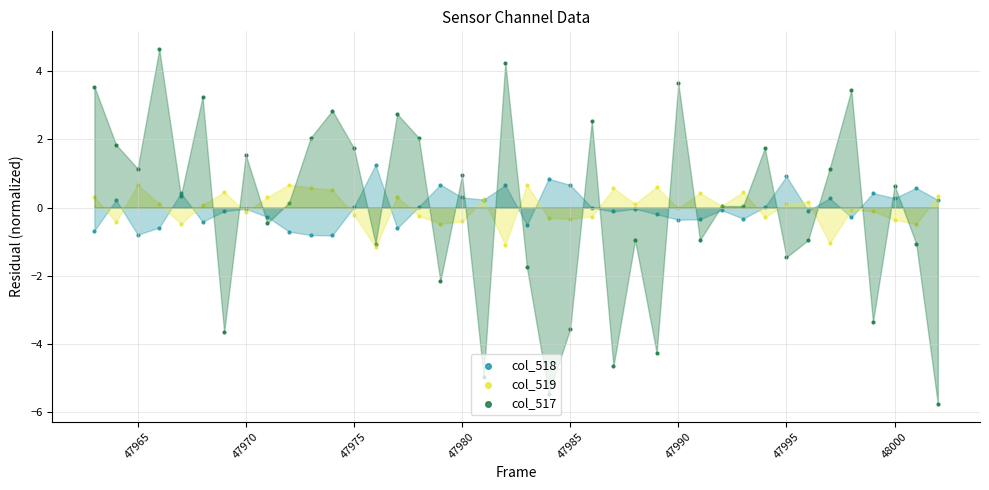

Which series has the largest total across all categories?

col_517